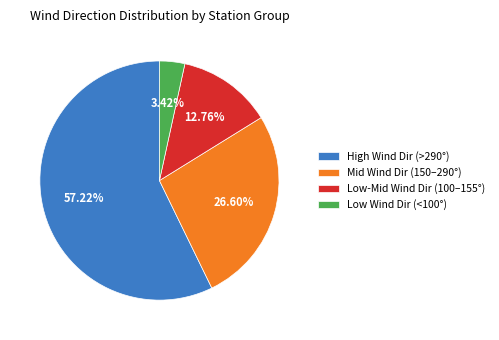

Which has a higher value, High Wind Dir (>290°) or Low Wind Dir (<100°)?

High Wind Dir (>290°)